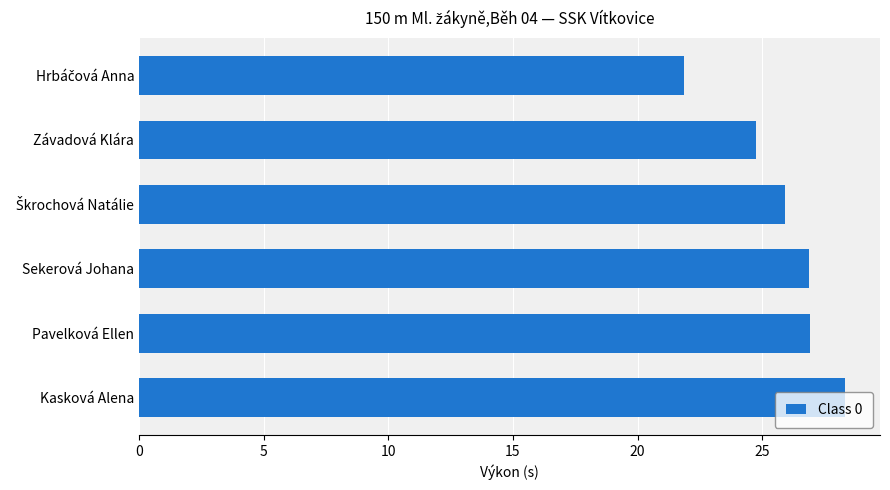

What is the difference between the maximum and minimum values?

6.5